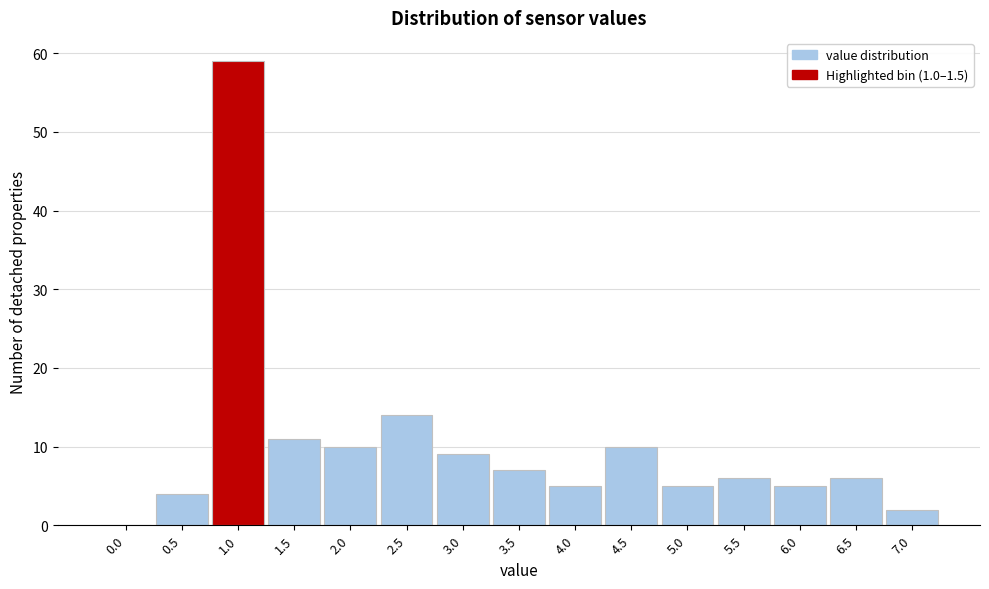

Reading left to right, extract all data points from this chart.

0.0=0	0.5=4	1.0=59	1.5=11	2.0=10	2.5=14	3.0=9	3.5=7	4.0=5	4.5=10	5.0=5	5.5=6	6.0=5	6.5=6	7.0=2